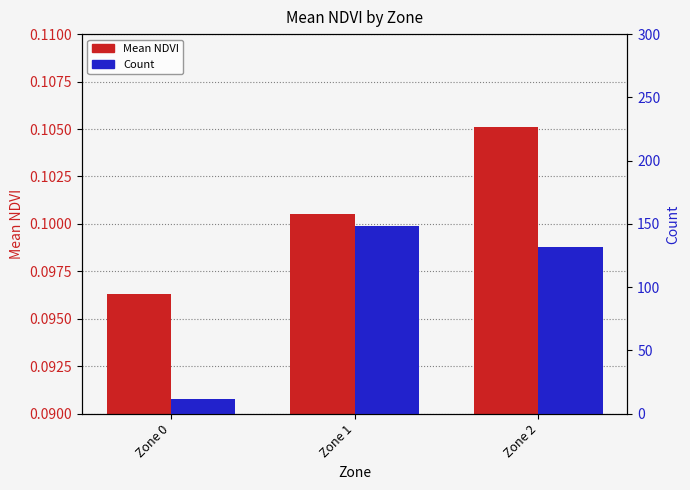

Which category has the lowest value across all series?

Zone 0